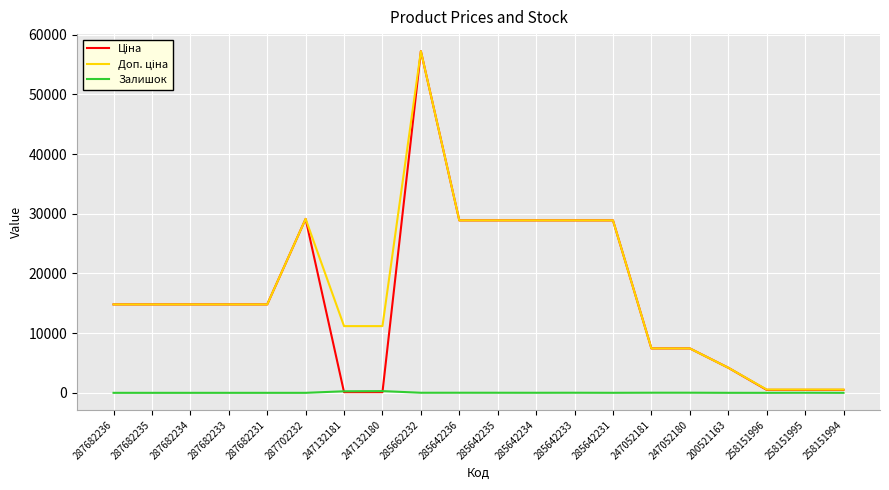

What is the spread (max minus min) of values at 287682233?

14817.6